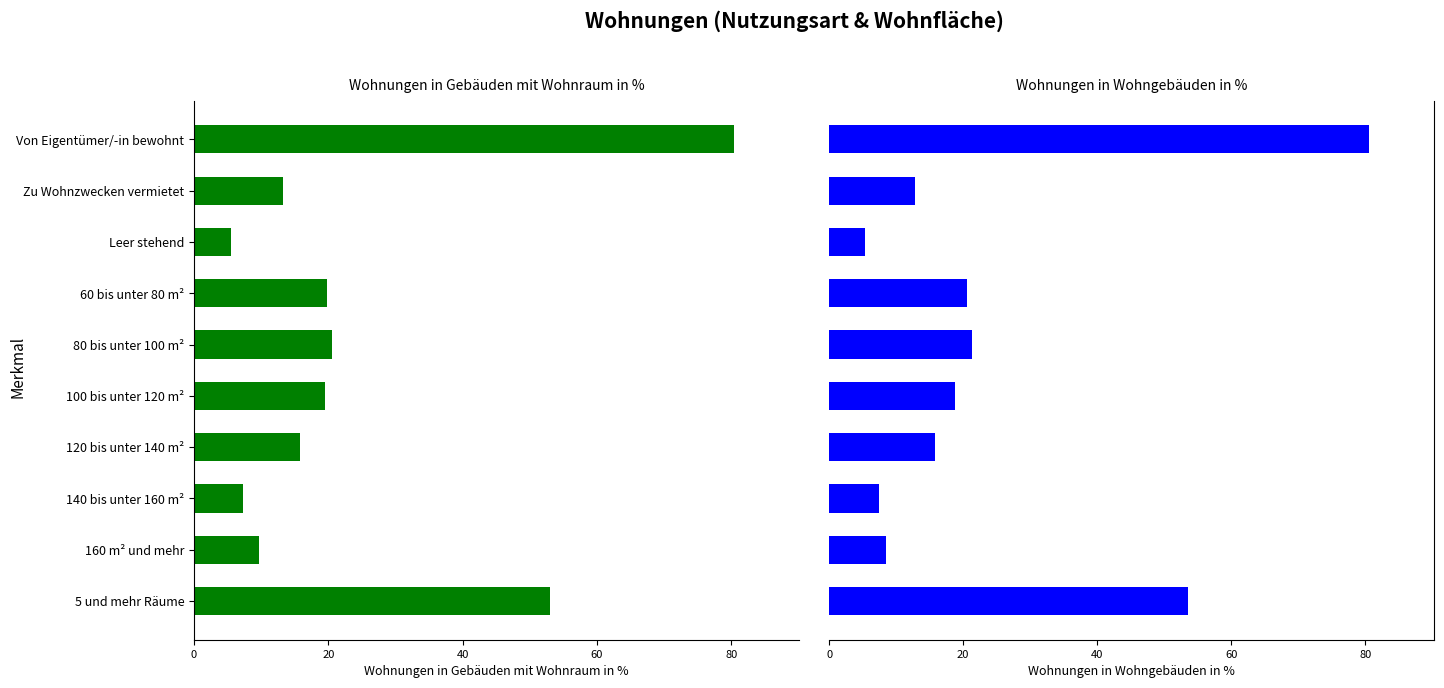

What are all the series names shown in the legend?

Wohnungen in Gebäuden mit Wohnraum in %, Wohnungen in Wohngebäuden in %